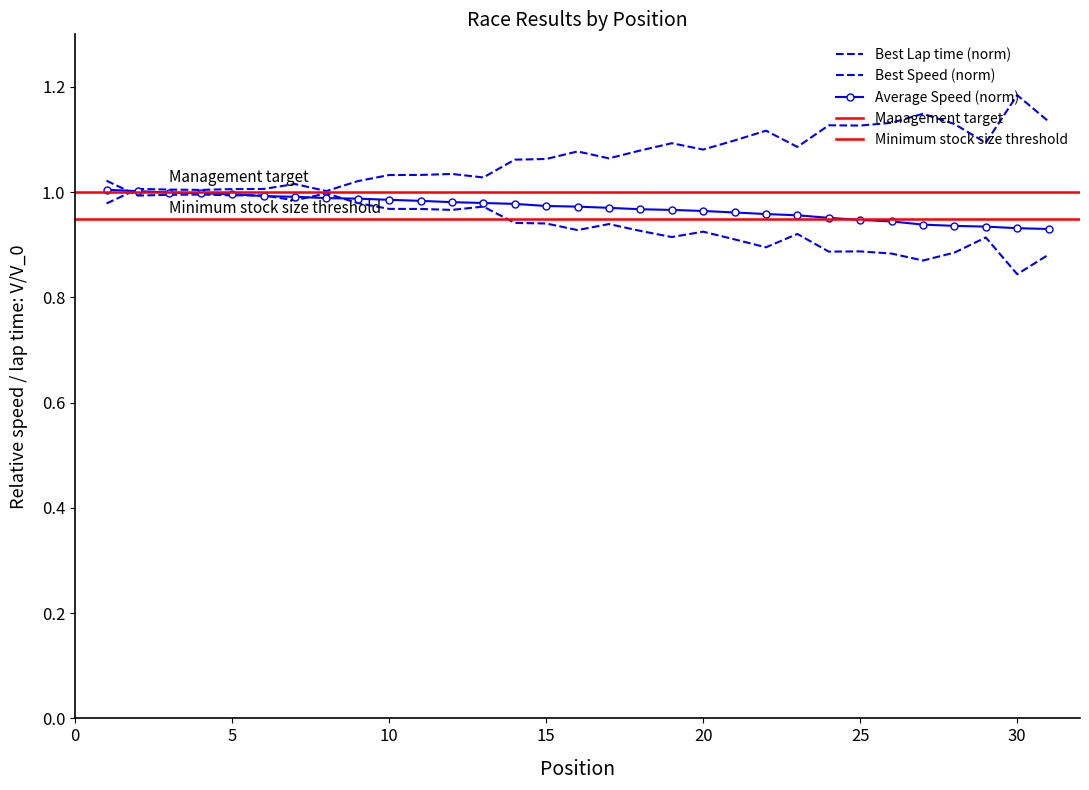

Reading left to right, transcribe all the data shown in this chart.

Best Lap time: 1.0	1.0	1.0	1.0	1.0	1.0	1.0	1.0	1.0	1.0	1.0	1.0	1.0	1.1	1.1	1.1	1.1	1.1	1.1	1.1	1.1	1.1	1.1	1.1	1.1	1.1	1.1	1.1	1.1	1.2	1.1
Best Speed: 1.0	1.0	1.0	1.0	1.0	1.0	1.0	1.0	1.0	1.0	1.0	1.0	1.0	0.9	0.9	0.9	0.9	0.9	0.9	0.9	0.9	0.9	0.9	0.9	0.9	0.9	0.9	0.9	0.9	0.8	0.9
Average Speed: 1.0	1.0	1.0	1.0	1.0	1.0	1.0	1.0	1.0	1.0	1.0	1.0	1.0	1.0	1.0	1.0	1.0	1.0	1.0	1.0	1.0	1.0	1.0	1.0	0.9	0.9	0.9	0.9	0.9	0.9	0.9